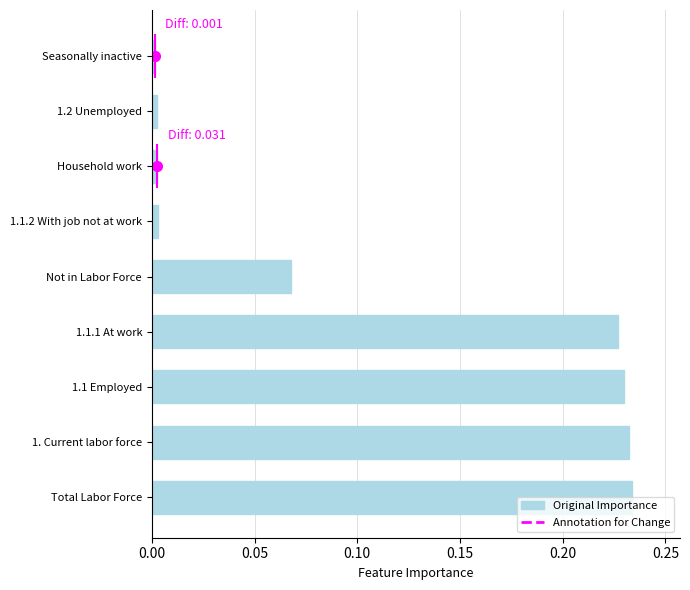

The value at 1.1.1 At work is 0.1. True or false?

False